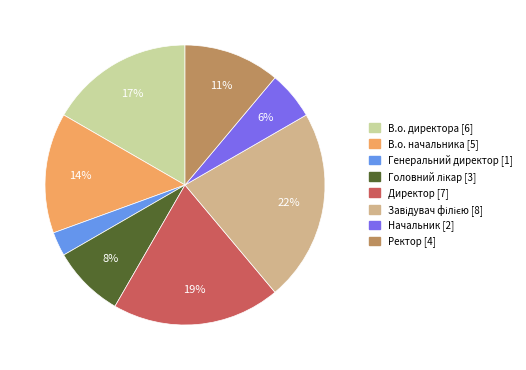

What percentage is the Директор slice, to the nearest percent?

19%